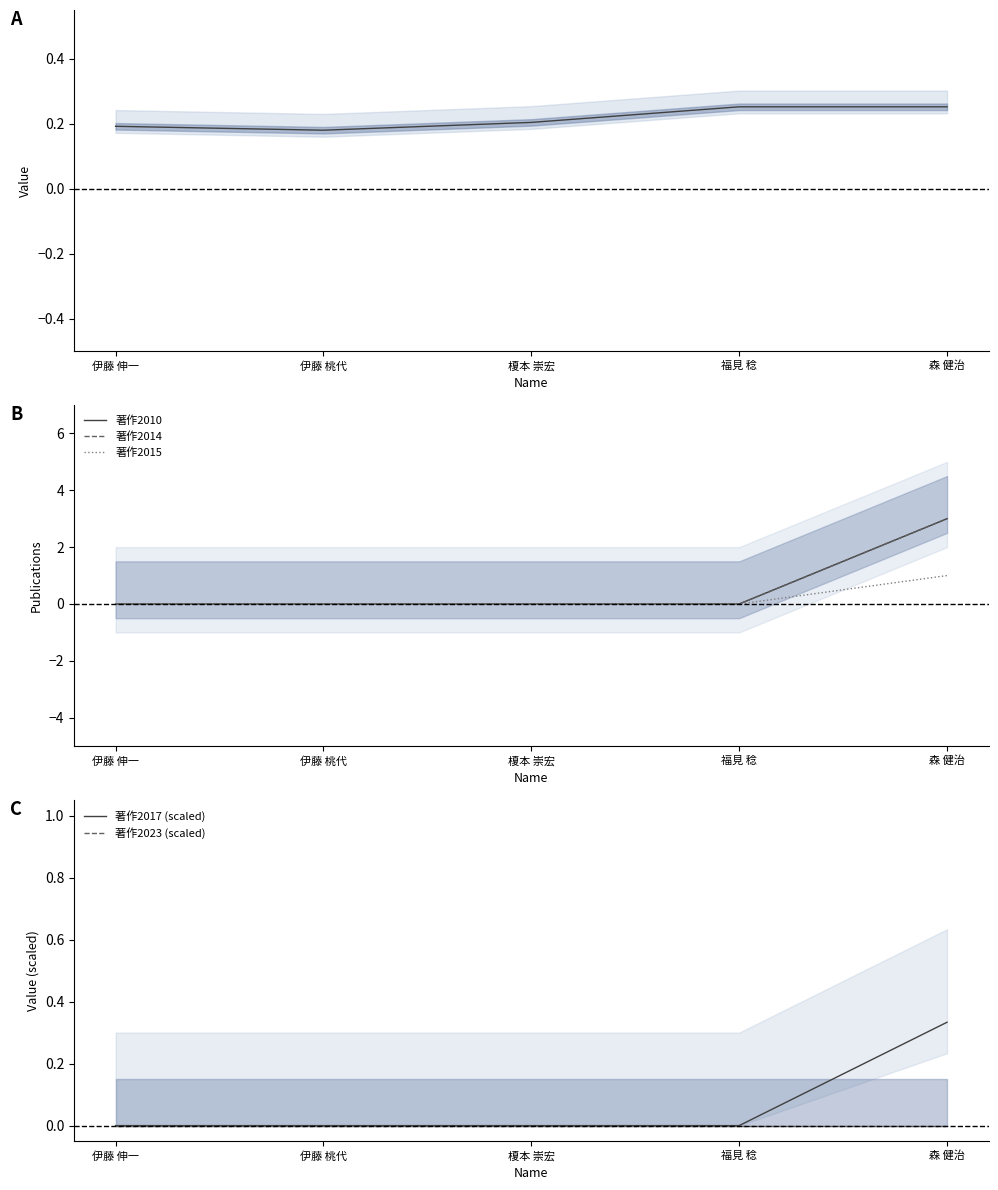

Rank the series at 福見 稔 from lowest to highest value.

著作2010, 著作2014, 著作2015, 著作2017 (scaled), 著作2023 (scaled), 在籍月数 (scaled)